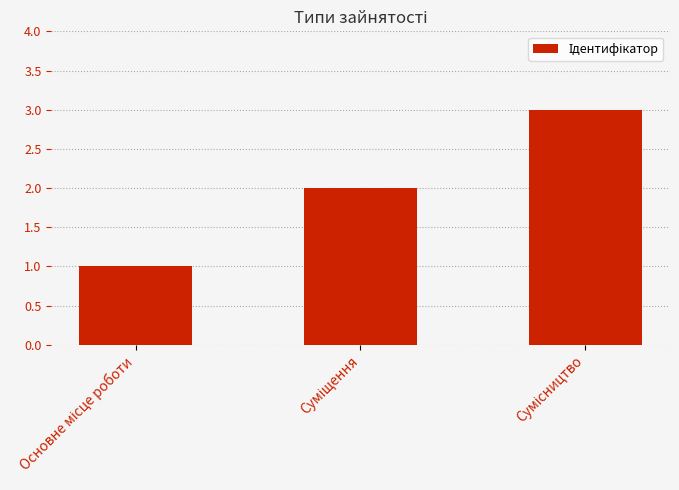

What is the average value?

2